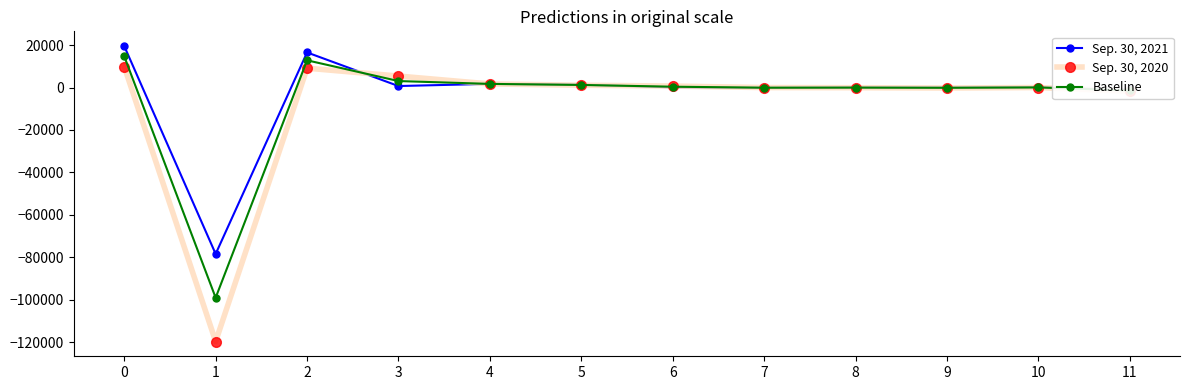

Rank the series by their maximum value, from highest to lowest.

Sep. 30, 2021, Baseline, Sep. 30, 2020